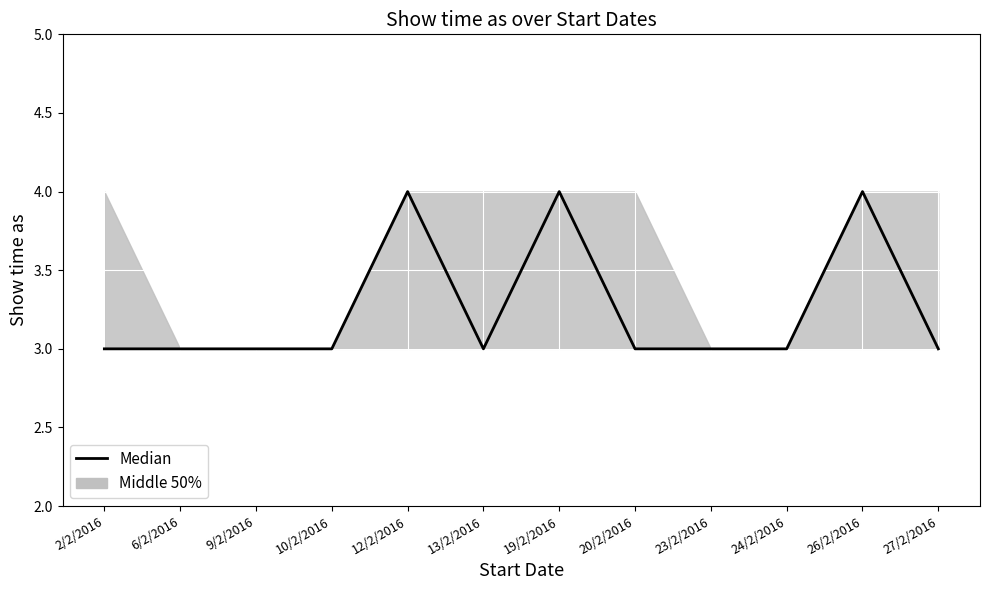

What is the difference between the second highest and minimum values?

1